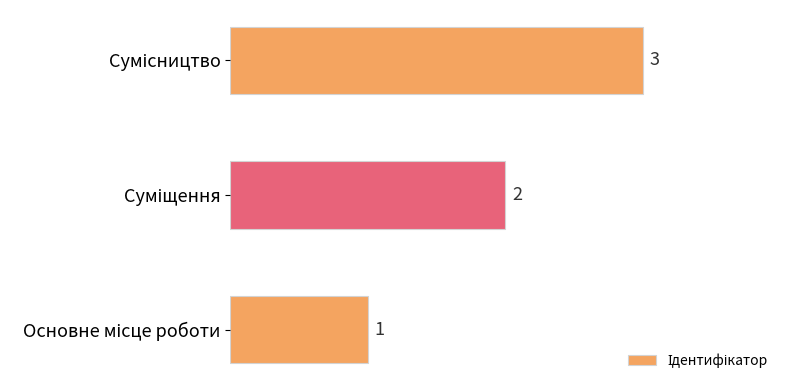

What is the maximum value shown in the chart?

3